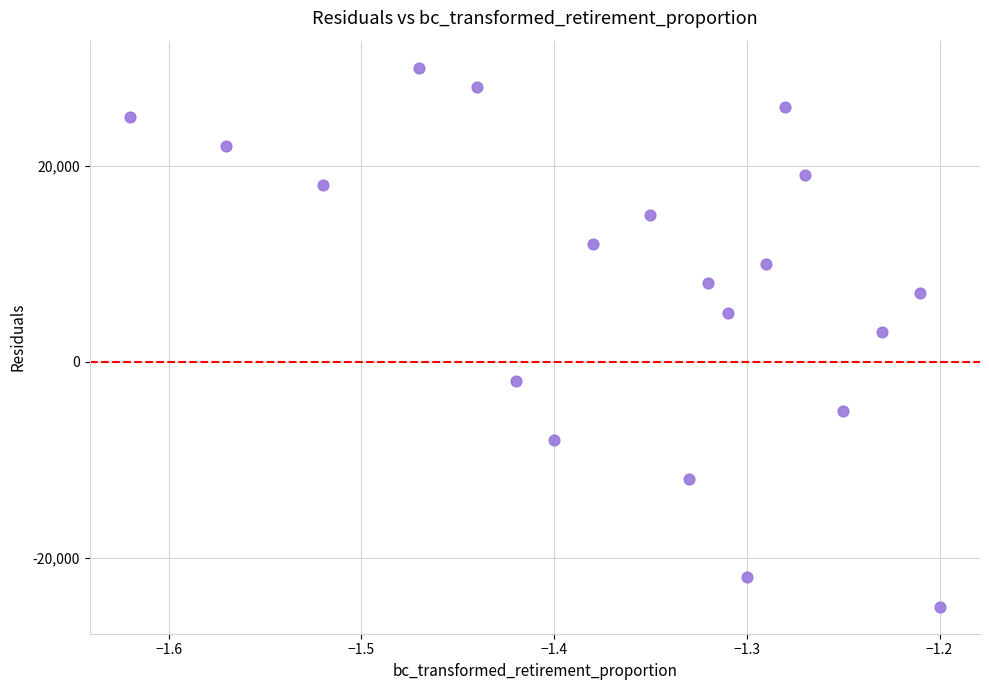

What is the range of Y values (max minus min)?

55000